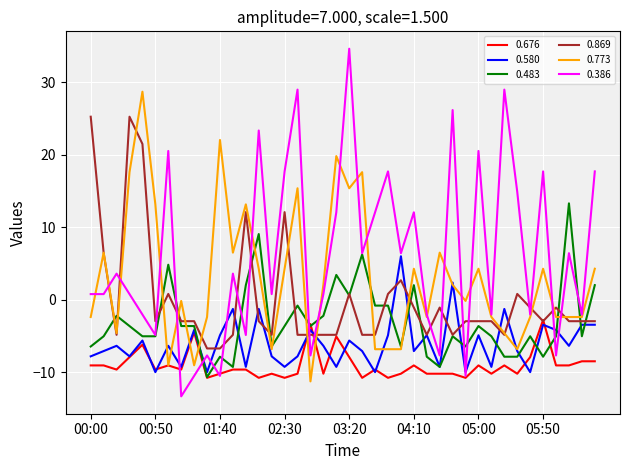

List the series in order of their peak value, lowest first.

0.676, 0.580, 0.483, 0.869, 0.773, 0.386